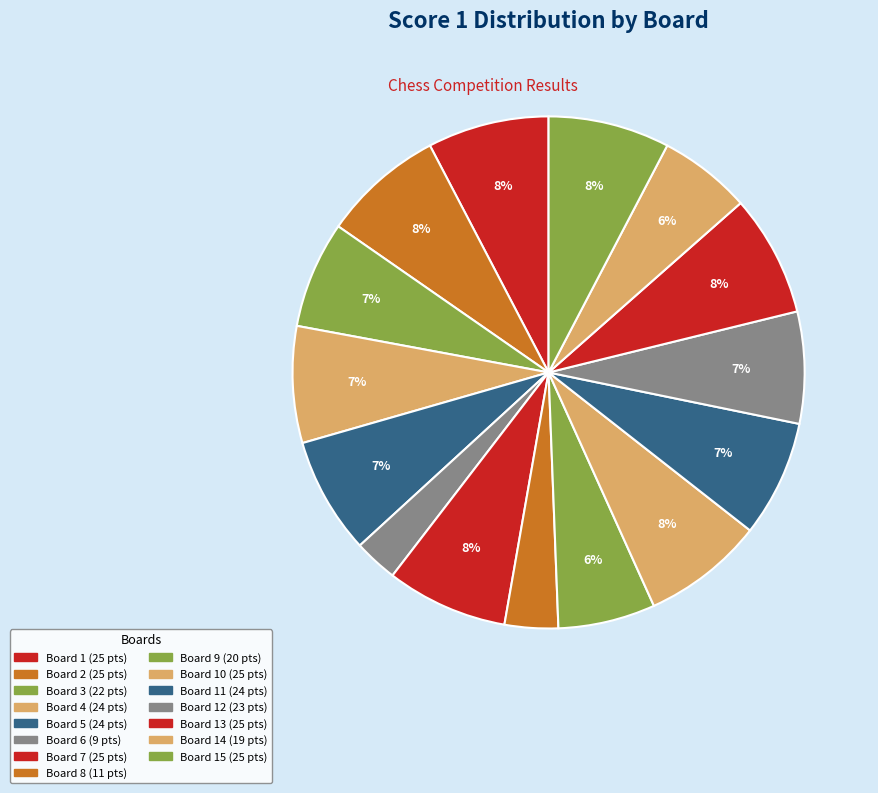

Count the number of slices in the pie.

15